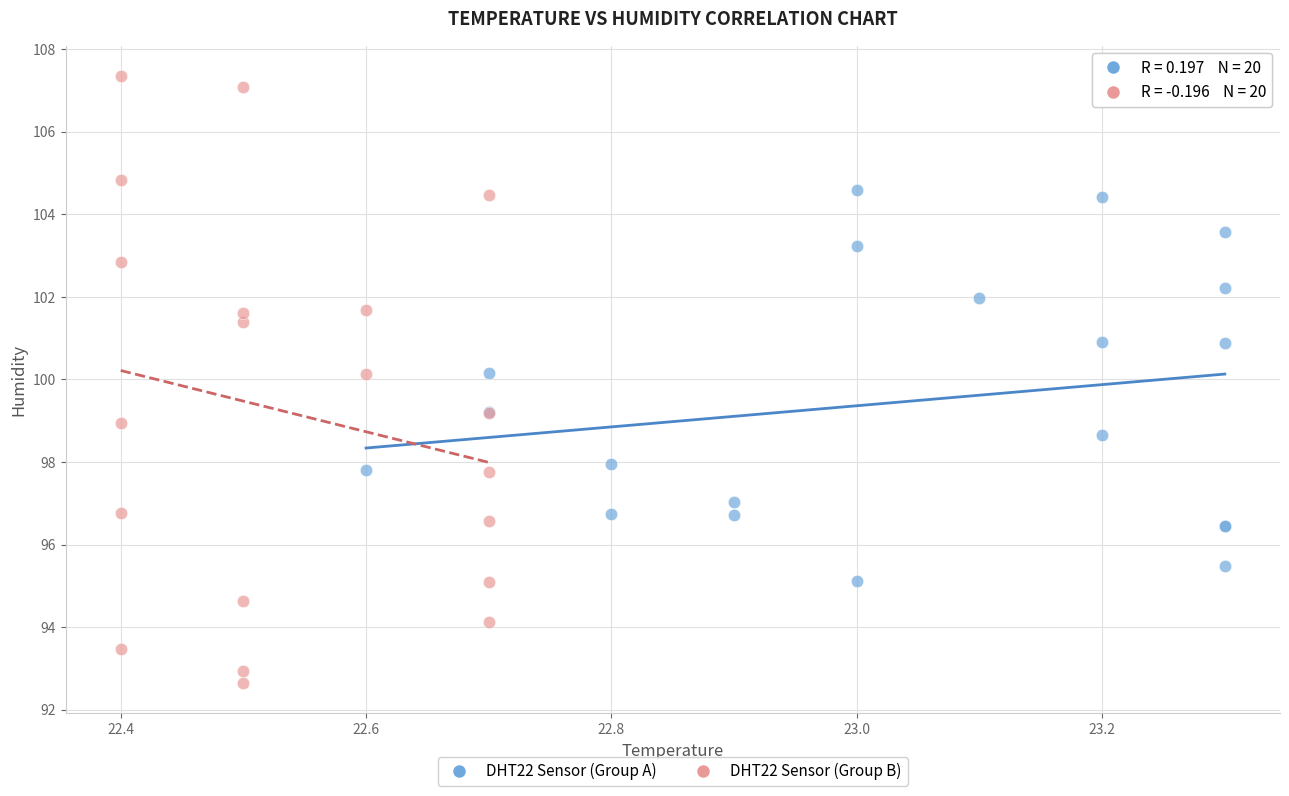

Which series reaches the maximum Y coordinate?

DHT22 Sensor (Group B)